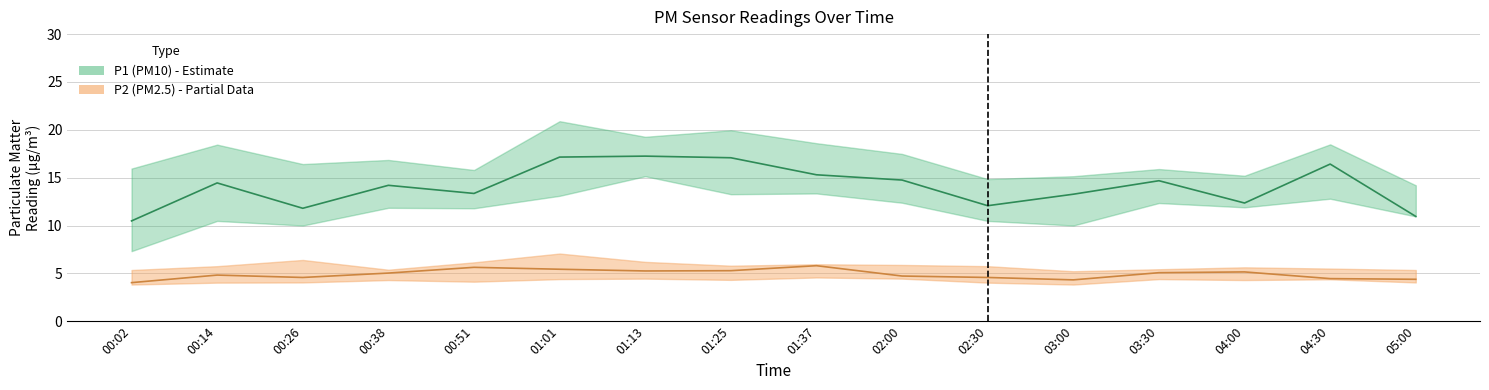

True or false: P1 and P2 intersect in this chart.

False